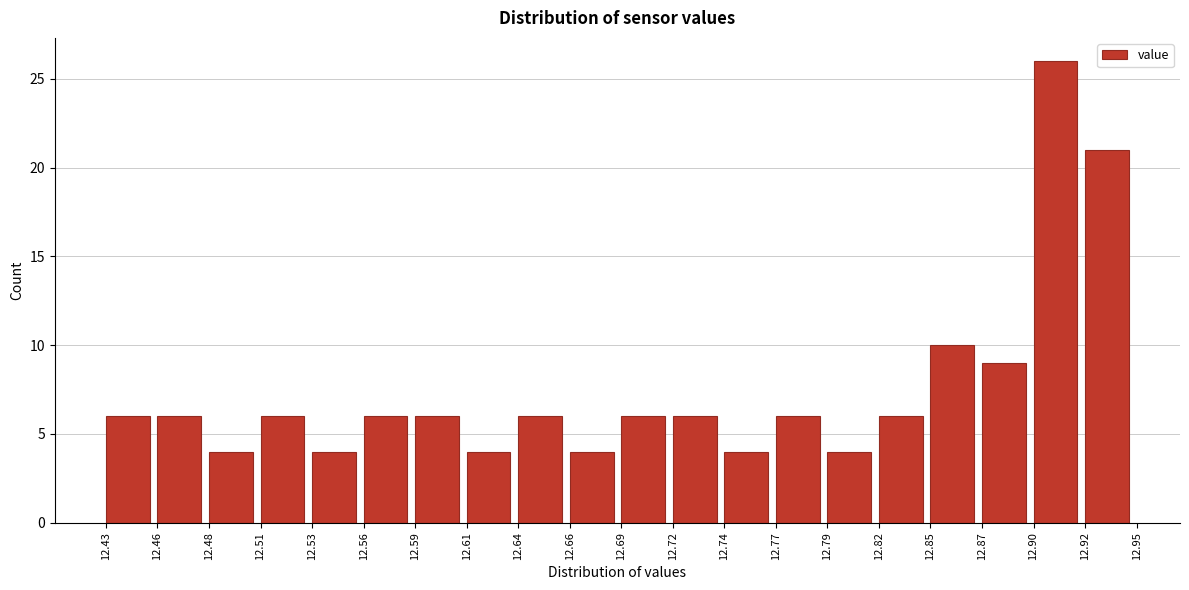

How tall is the bar that spans 12.51 to 12.53 on the x-axis? The values are not printed on the chart, so give them approximately, as read against the axis.

6